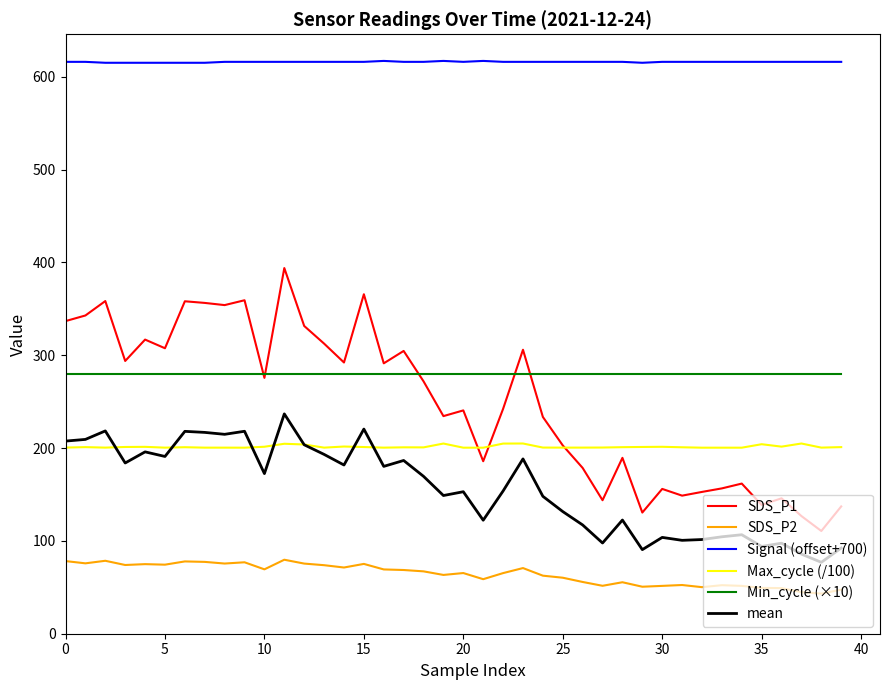

What is the difference between the second highest and second lowest values in the Signal (offset+700) series?

2.0